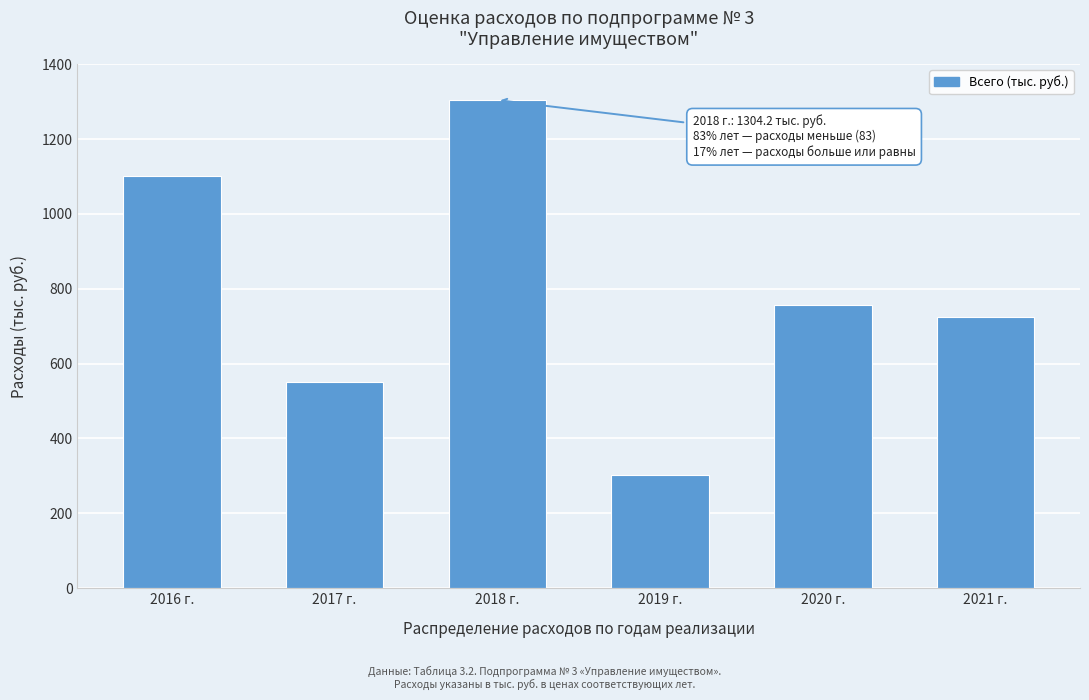

Reading left to right, extract all data points from this chart.

1100.3	551.7	1304.2	303.0	757.9	724.1